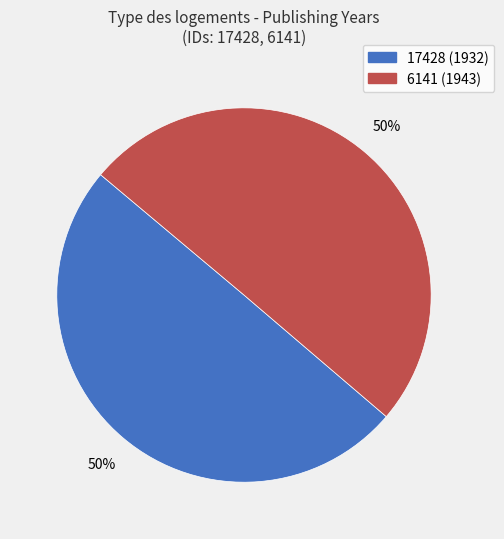

Is it true that 6141 is 64% of the pie?

False